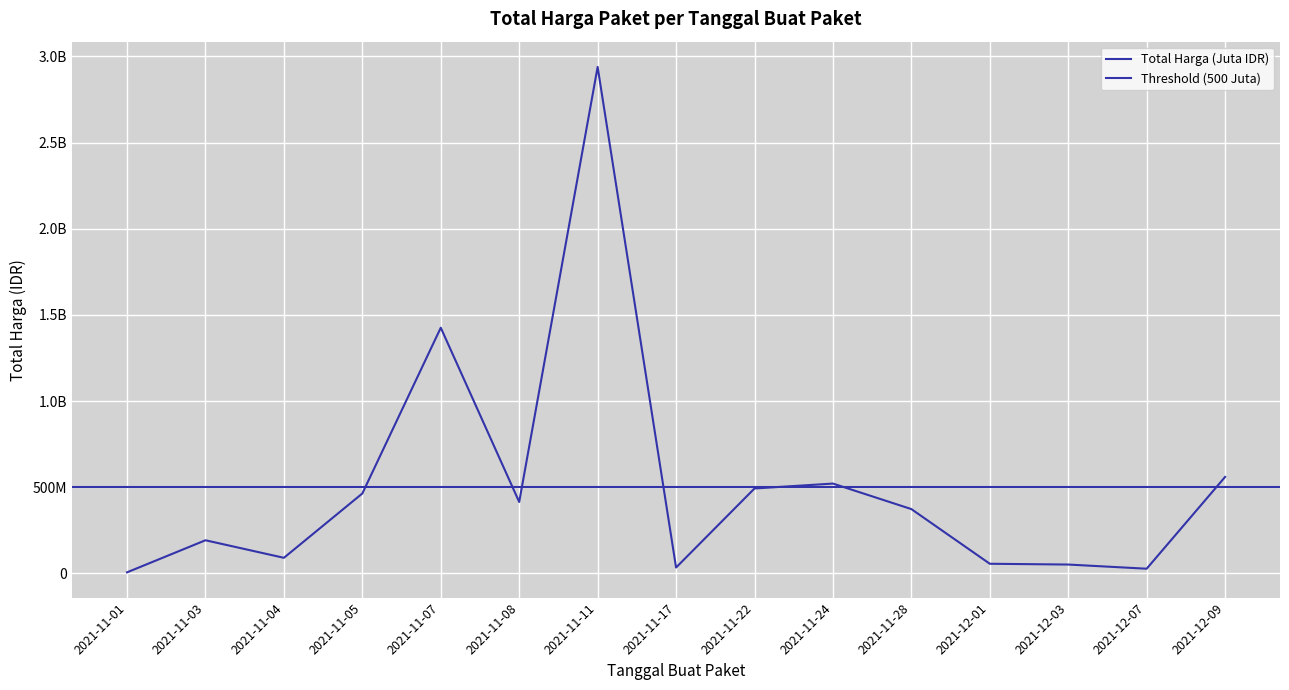

Where is the data nearest to the value 1472773495?

2021-11-07